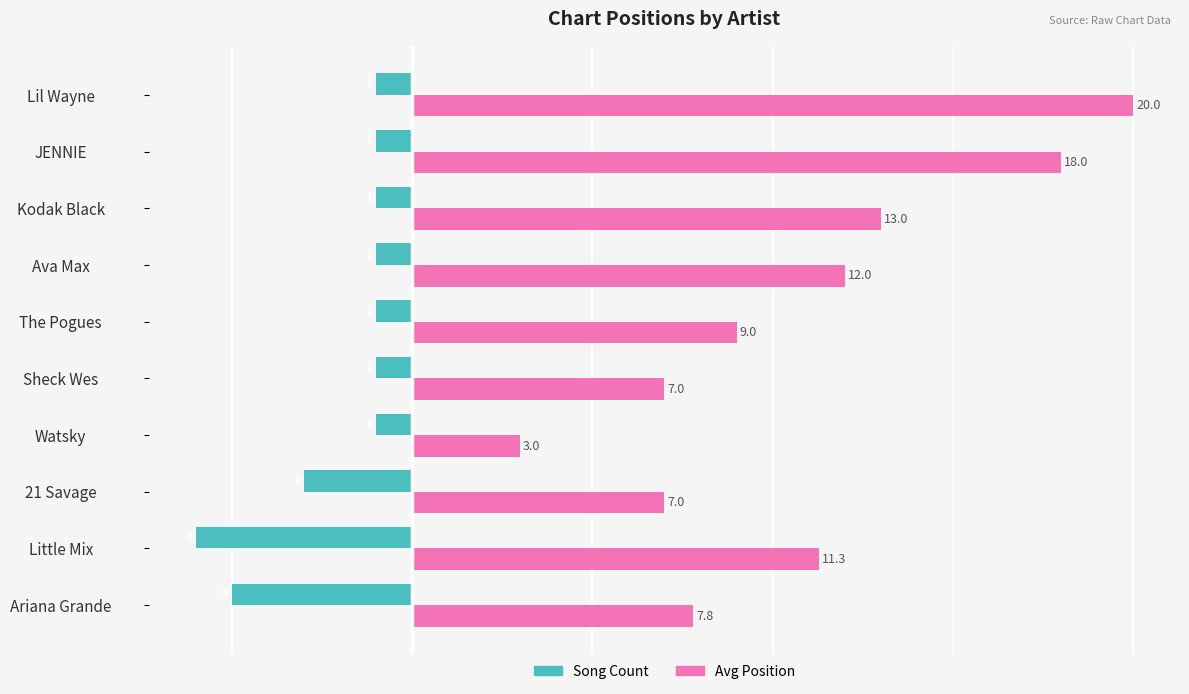

Which series changed the most between Ariana Grande and 21 Savage?

Song Count